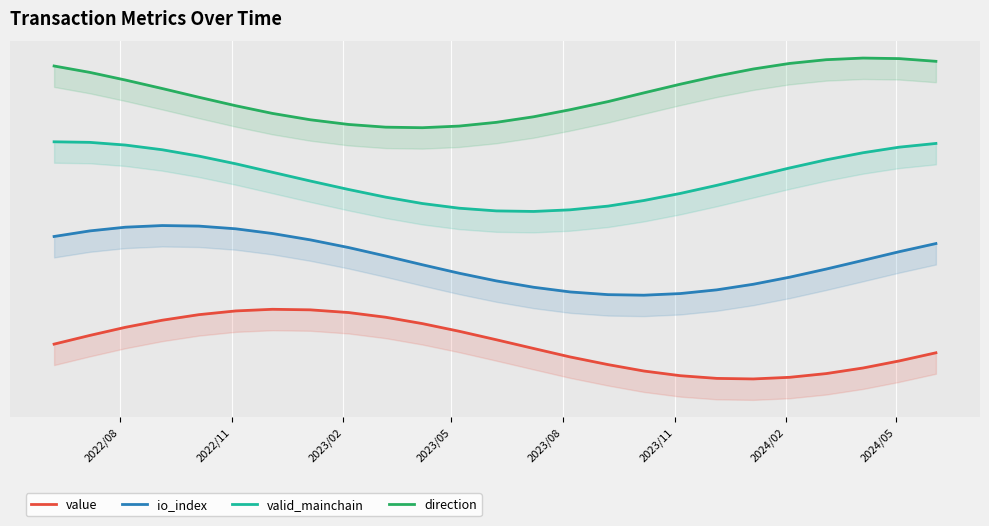

List the series in order of their overall mean, highest first.

direction, valid_mainchain, io_index, value